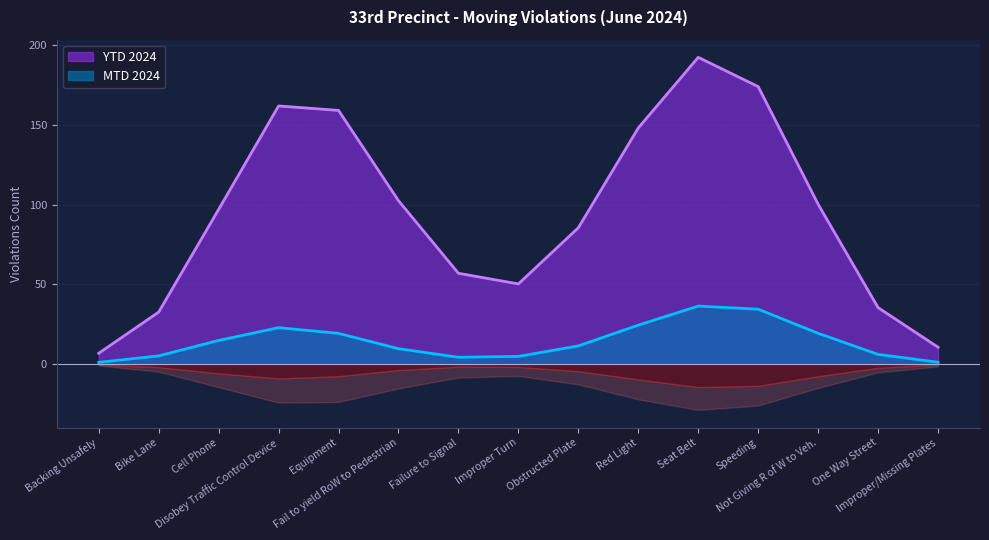

What is the label of the 9th point from the right?

Failure to Signal